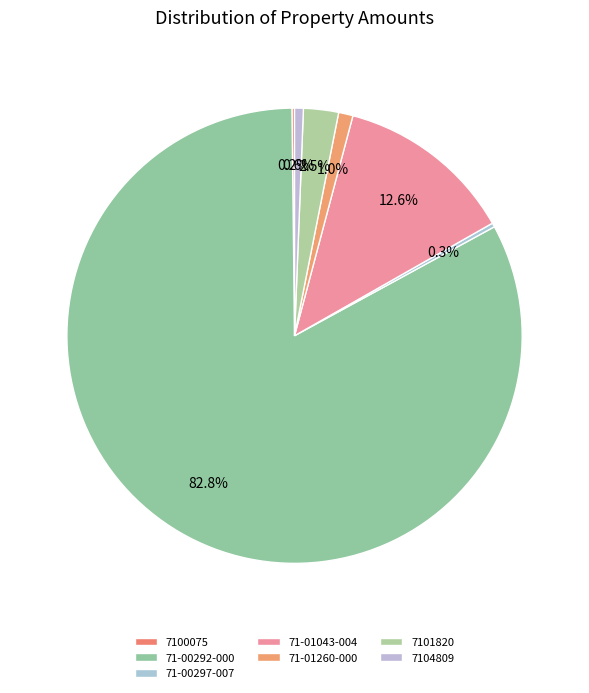

How many slices are in this pie chart?

7